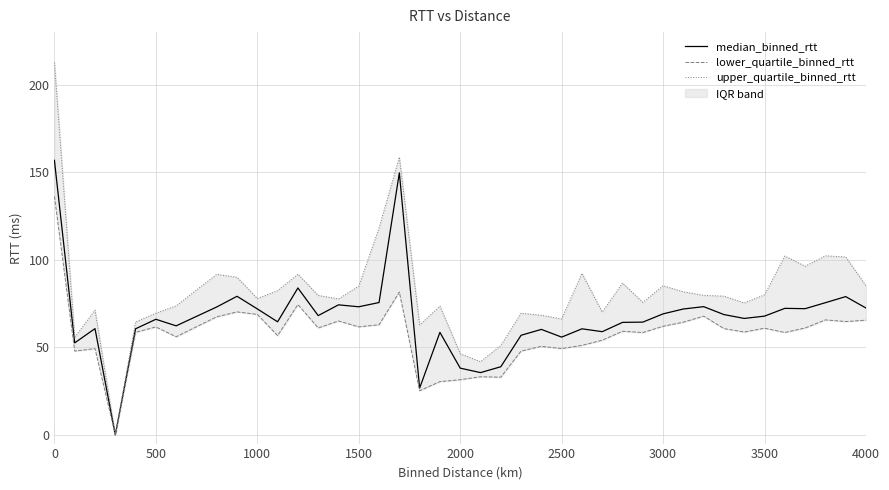

Is it true that median_binned_rtt equals 156.8 at 0?

True